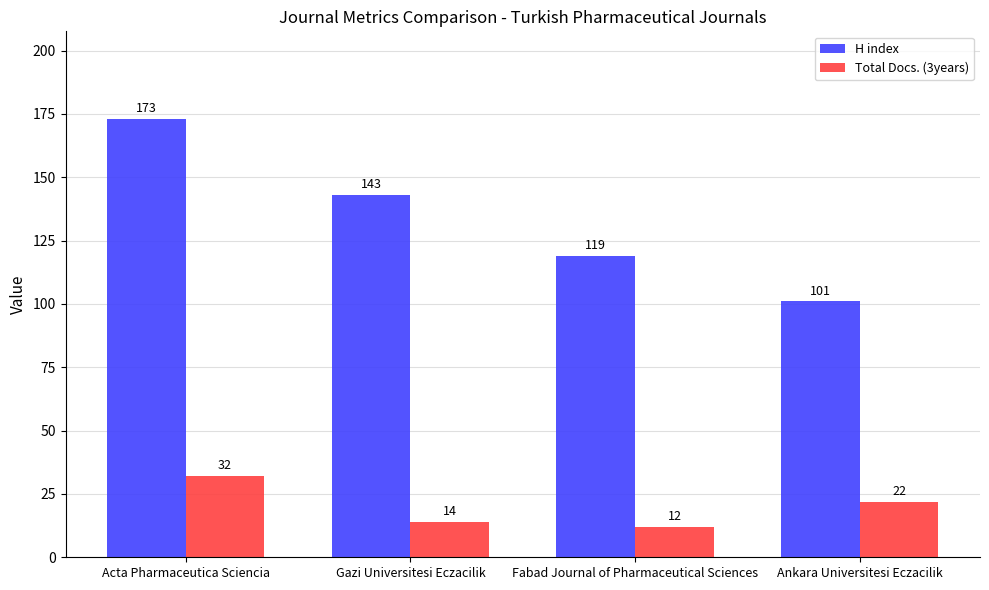

Does the chart contain any negative values?

No